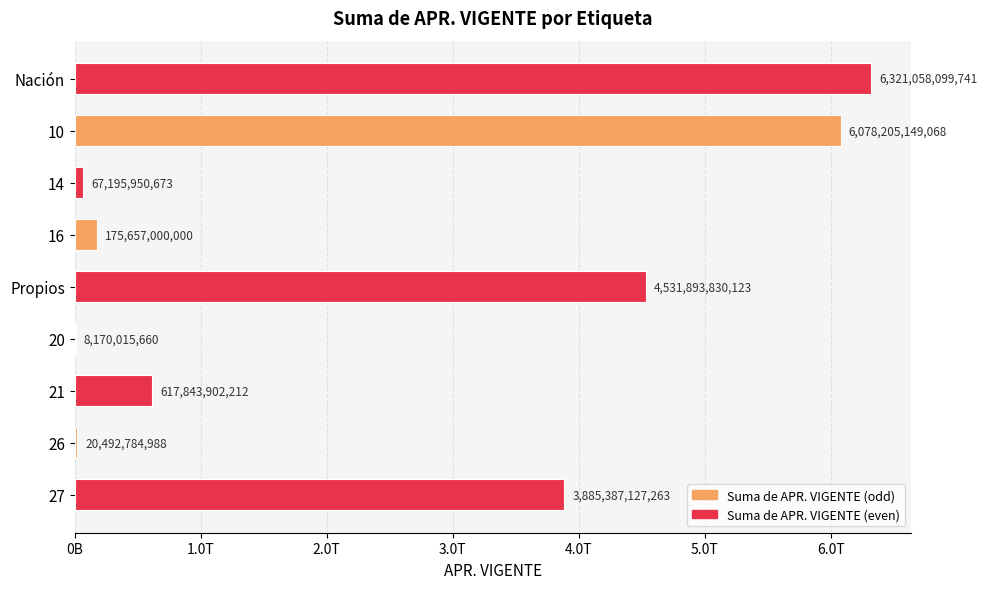

Are the bars horizontal?

Yes